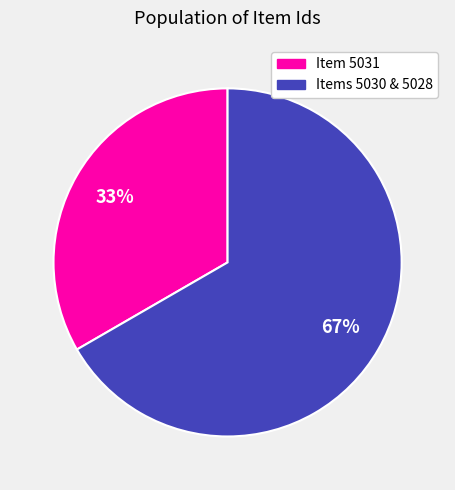

Does any single category account for the majority?

Yes